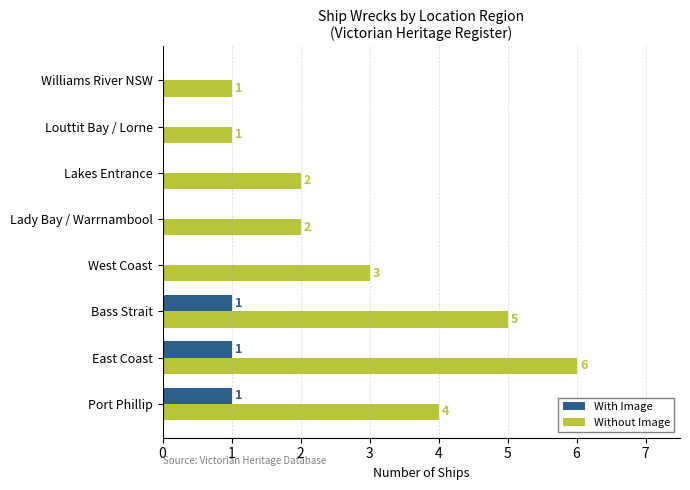

The value of With Image at Lady Bay / Warrnambool is 1. True or false?

False